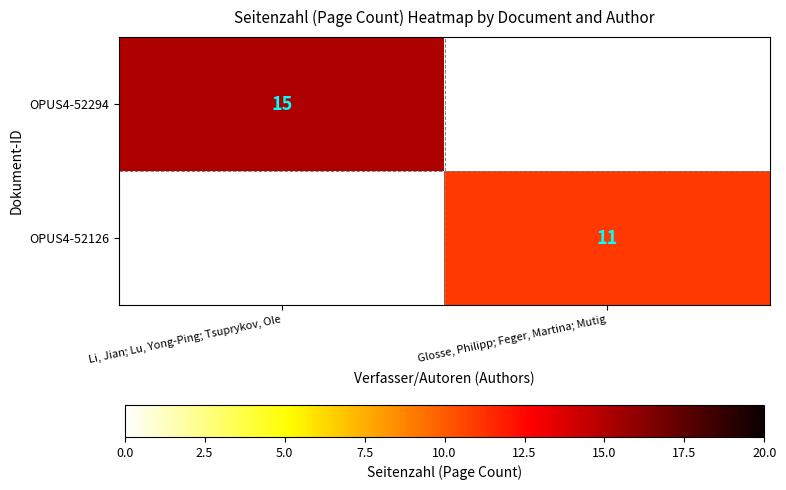

The OPUS4-52126 series shows 11 at Glosse, Philipp; Feger, Martina; Mutig. True or false?

True